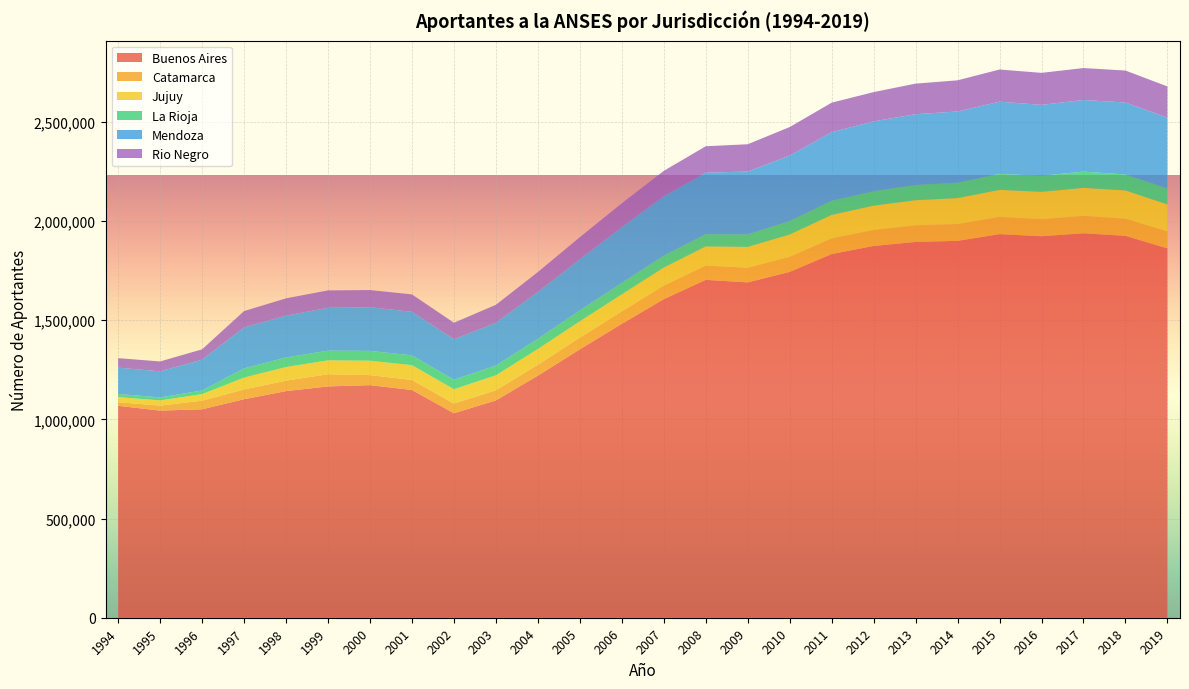

Reading left to right, what are all the values shown in this chart?

Buenos Aires: 1994=1068123	1995=1043782	1996=1050452	1997=1101394	1998=1142168	1999=1165752	2000=1172155	2001=1147788	2002=1030614	2003=1095320	2004=1219999	2005=1352670	2006=1481206	2007=1605553	2008=1702736	2009=1689915	2010=1742848	2011=1832900	2012=1873678	2013=1893926	2014=1899266	2015=1933192	2016=1922621	2017=1937463	2018=1924633	2019=1861492
Catamarca: 1994=17995	1995=25129	1996=43416	1997=49034	1998=52514	1999=61334	2000=50492	2001=50514	2002=48831	2003=50996	2004=54875	2005=58531	2006=62792	2007=68057	2008=71983	2009=73950	2010=76170	2011=78781	2012=80693	2013=83851	2014=84945	2015=86762	2016=85934	2017=87945	2018=86649	2019=85486
Jujuy: 1994=25637	1995=26235	1996=33010	1997=59887	1998=68838	1999=70169	2000=72748	2001=74576	2002=72198	2003=75558	2004=79497	2005=82912	2006=85964	2007=90953	2008=96663	2009=104847	2010=112460	2011=118548	2012=122514	2013=126445	2014=130703	2015=136386	2016=138107	2017=140980	2018=142347	2019=135905
La Rioja: 1994=15987	1995=15221	1996=18401	1997=46380	1998=48213	1999=48727	2000=49594	2001=49551	2002=47736	2003=49251	2004=51290	2005=55039	2006=57513	2007=60289	2008=61315	2009=63095	2010=67745	2011=71220	2012=72451	2013=76709	2014=77433	2015=80695	2016=80370	2017=82149	2018=80009	2019=80703
Mendoza: 1994=132534	1995=131491	1996=155183	1997=206194	1998=210782	1999=215724	2000=219913	2001=219458	2002=203957	2003=214845	2004=236086	2005=257626	2006=280920	2007=299405	2008=310117	2009=316839	2010=329731	2011=345455	2012=352081	2013=356747	2014=358946	2015=363773	2016=357624	2017=360768	2018=362914	2019=357097
Rio Negro: 1994=47992	1995=49759	1996=52288	1997=82624	1998=87142	1999=88002	2000=86465	2001=87592	2002=83219	2003=91080	2004=100415	2005=111142	2006=120302	2007=127840	2008=133238	2009=137571	2010=143924	2011=148734	2012=147595	2013=154009	2014=157118	2015=162023	2016=161292	2017=160852	2018=161120	2019=156858